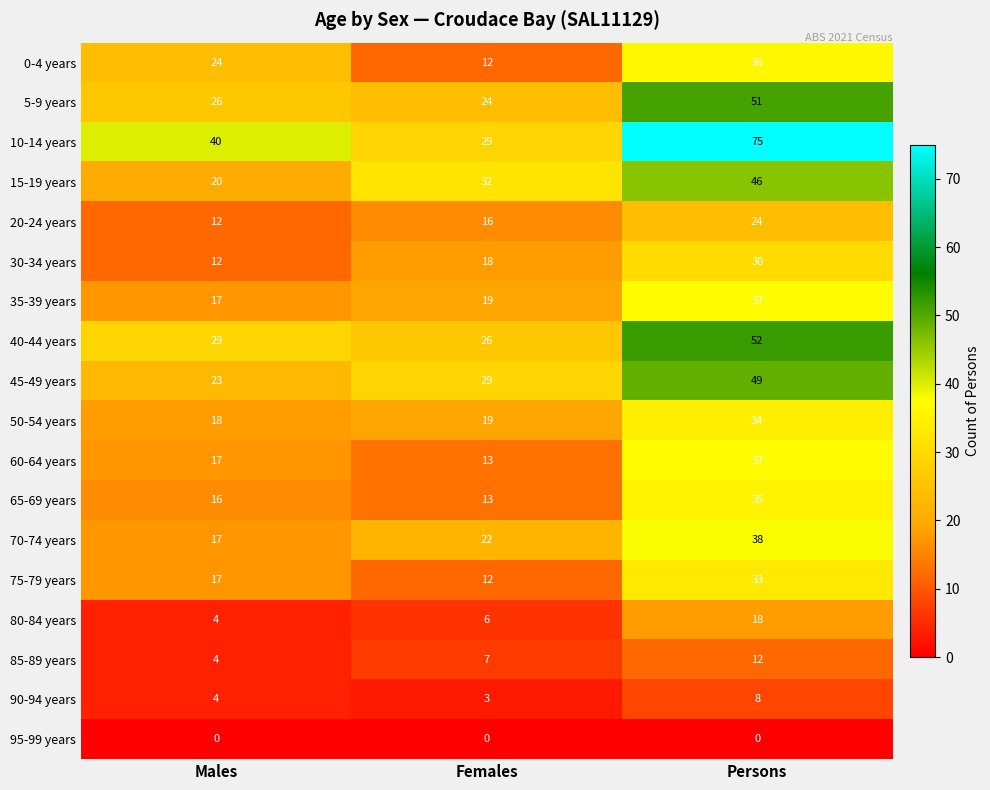

Which series has the widest spread of values?

10-14 years